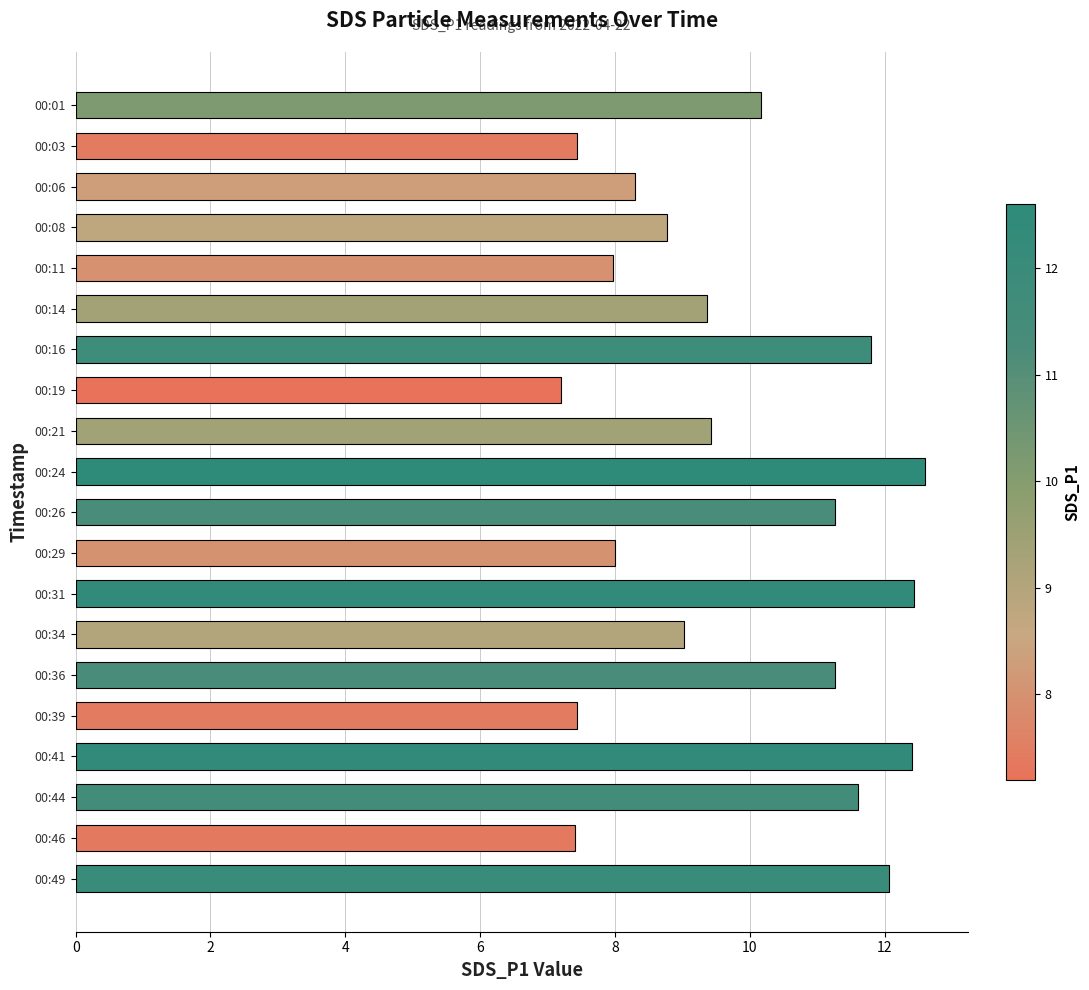

What is the difference between the second highest and minimum values?

5.2